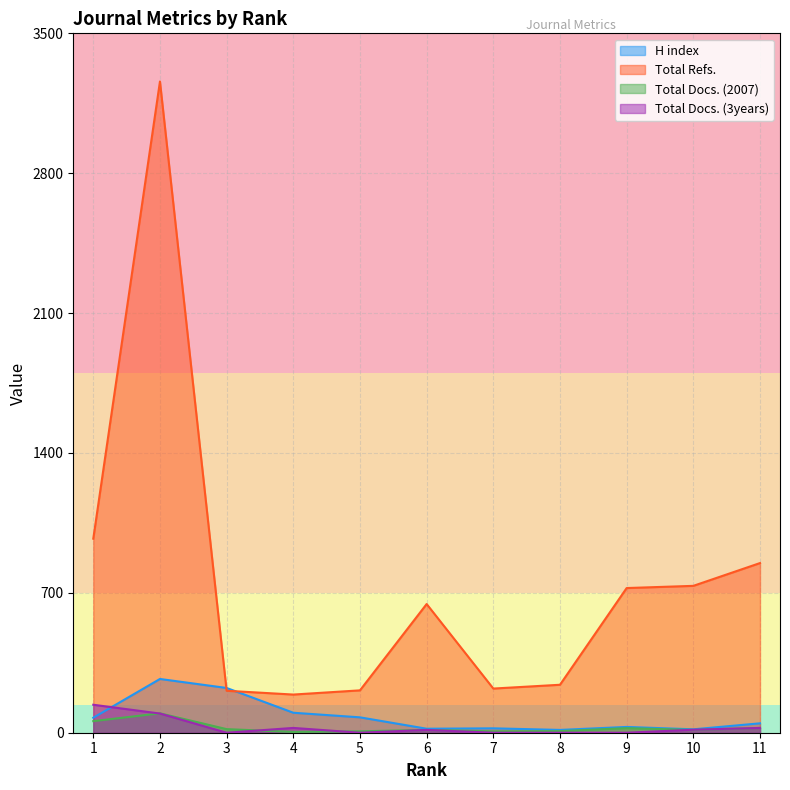

What is the value of the Total Docs. (3years) point at the 2nd from the left?

96